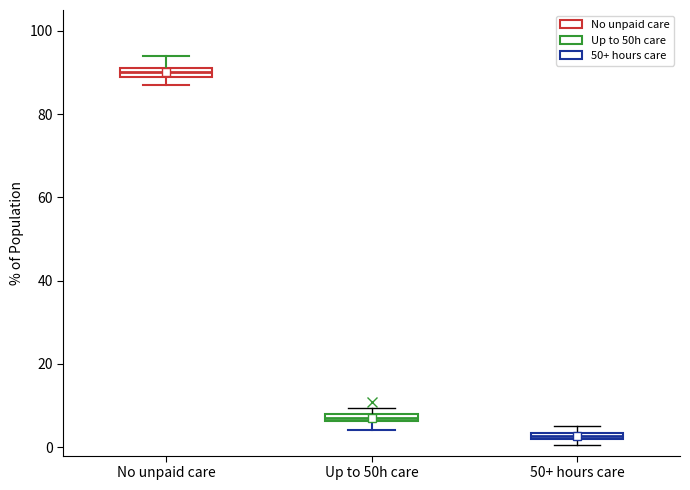

Where does the lower whisker of the box for Up to 50h care end on the y-axis? The values are not printed on the chart, so give them approximately, as read against the axis.

4